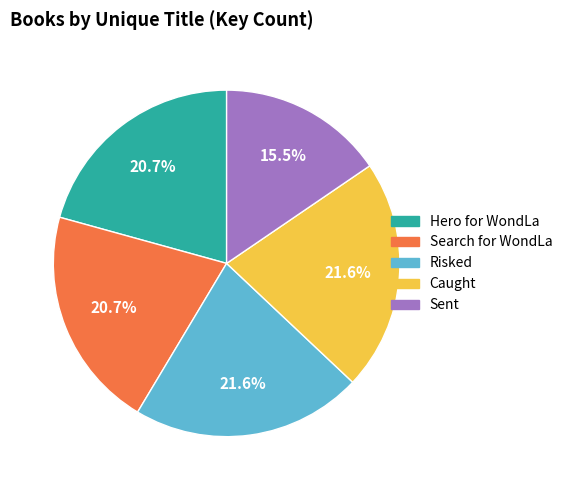

What is the smallest slice in the pie chart?

Sent